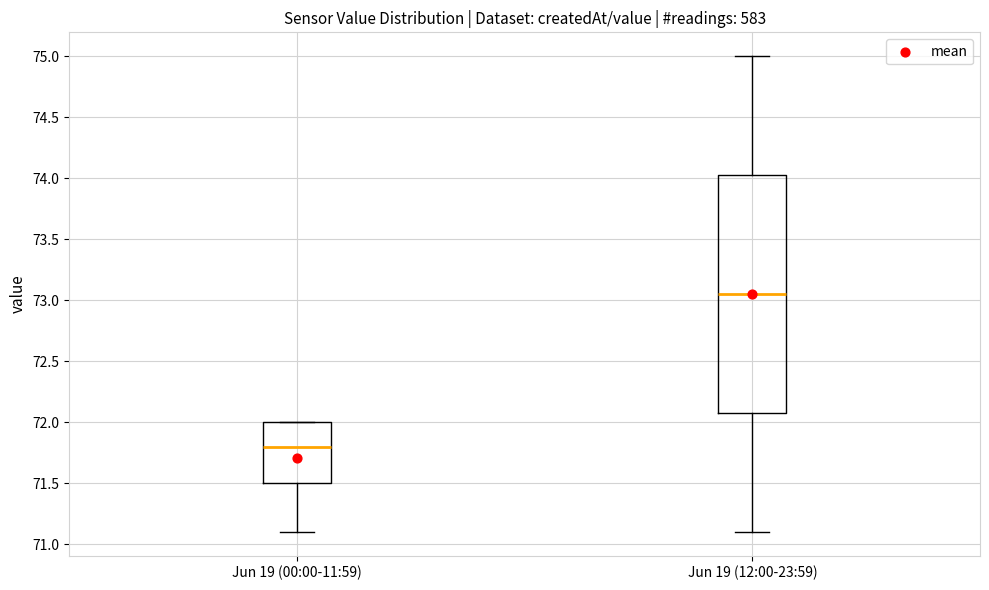

Where is the lower edge of the box for Jun 19 (00:00-11:59) on the y-axis? The values are not printed on the chart, so give them approximately, as read against the axis.

71.50